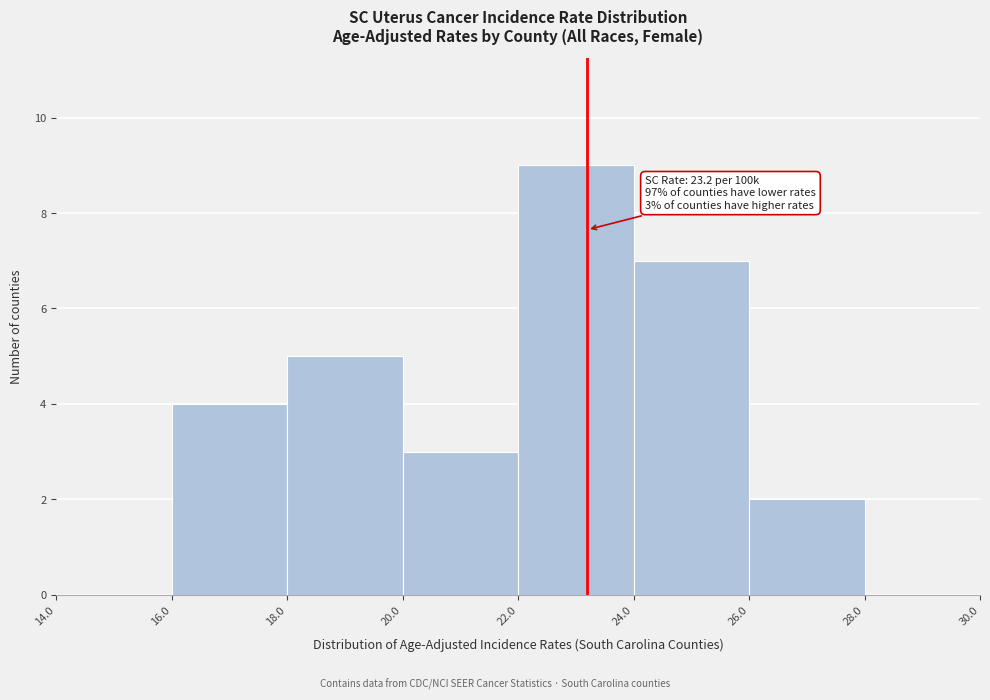

Which range on the x-axis has the tallest bar?

22.0 to 24.0